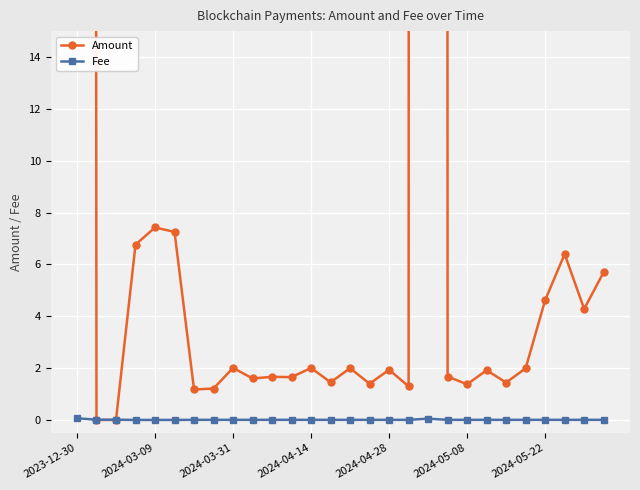

The value of Fee at 2024-04-14 is 0.0. True or false?

True